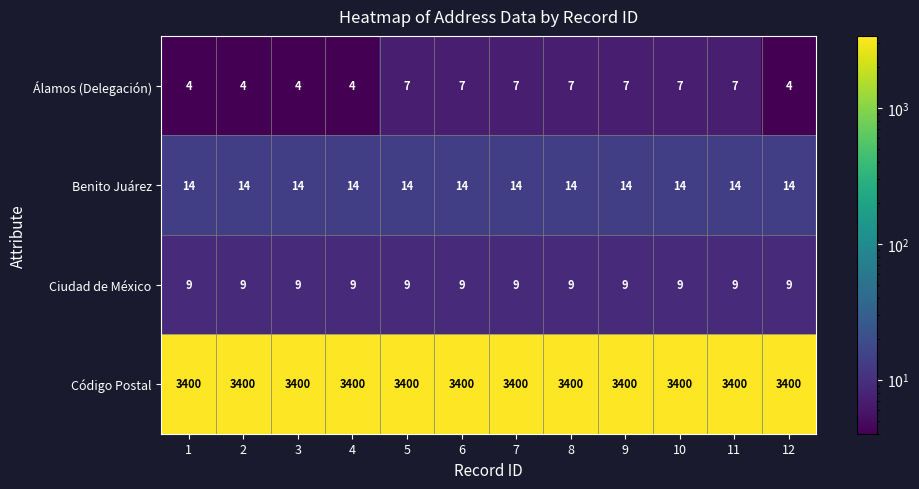

Between 5 and 12, which series saw the biggest shift?

Álamos (Delegación)